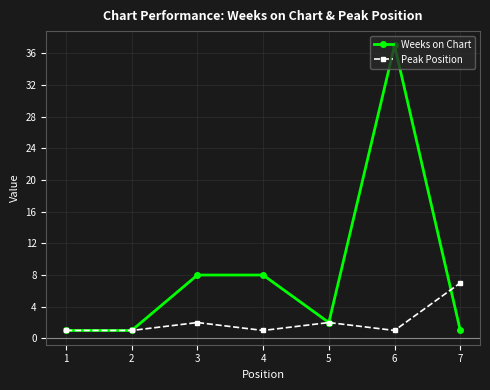

In Peak Position, how many points are higher than both neighbors (excluding endpoints)?

2